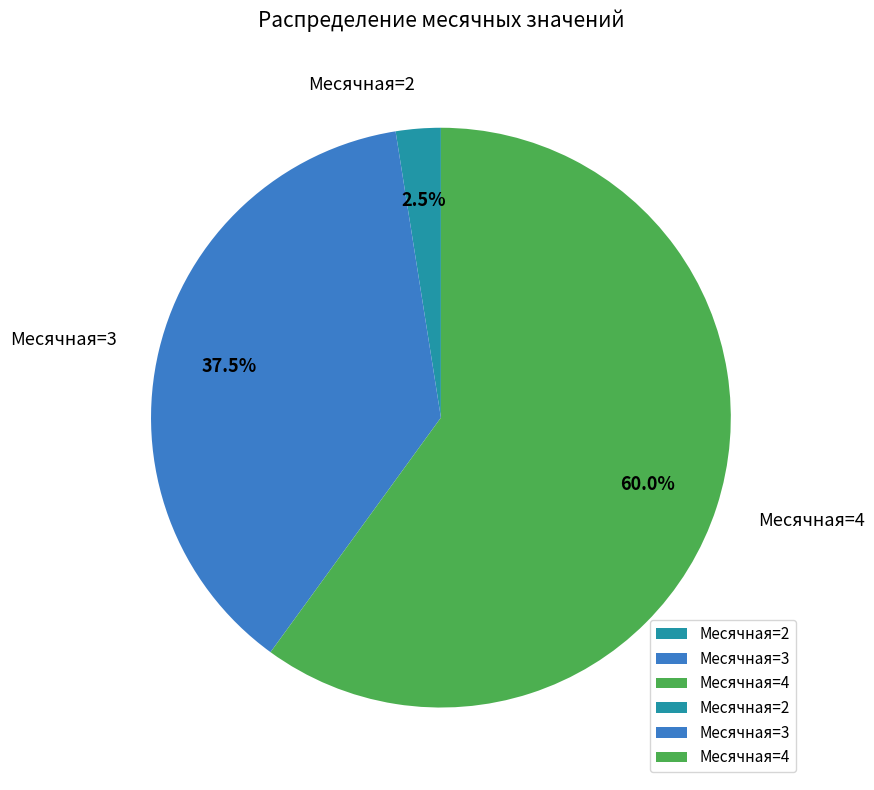

Does Месячная=4 account for over 50% of the chart?

Yes